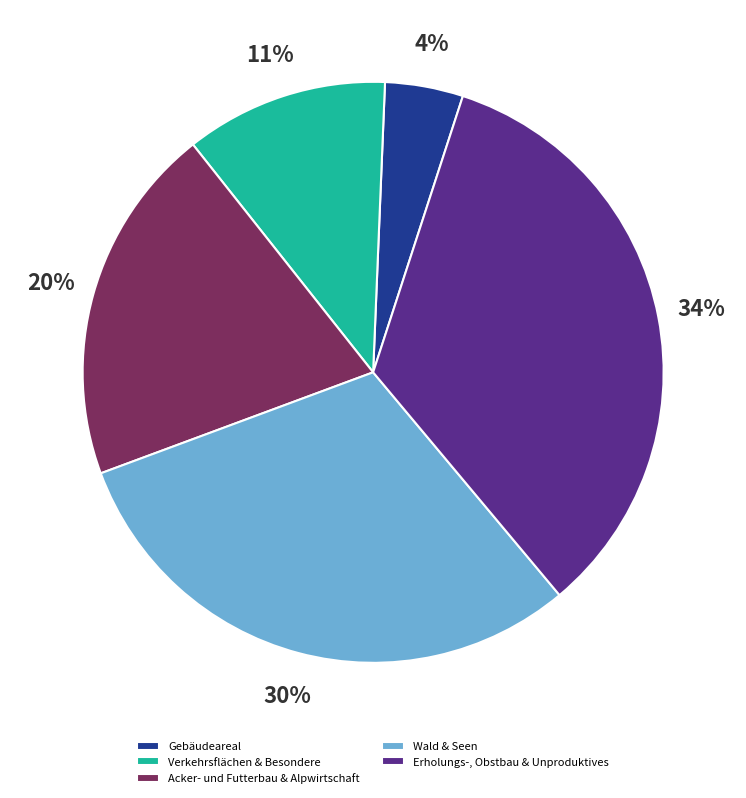

Is the sum of Erholungs-, Obstbau & Unproduktives and Acker- und Futterbau & Alpwirtschaft greater than half?

Yes